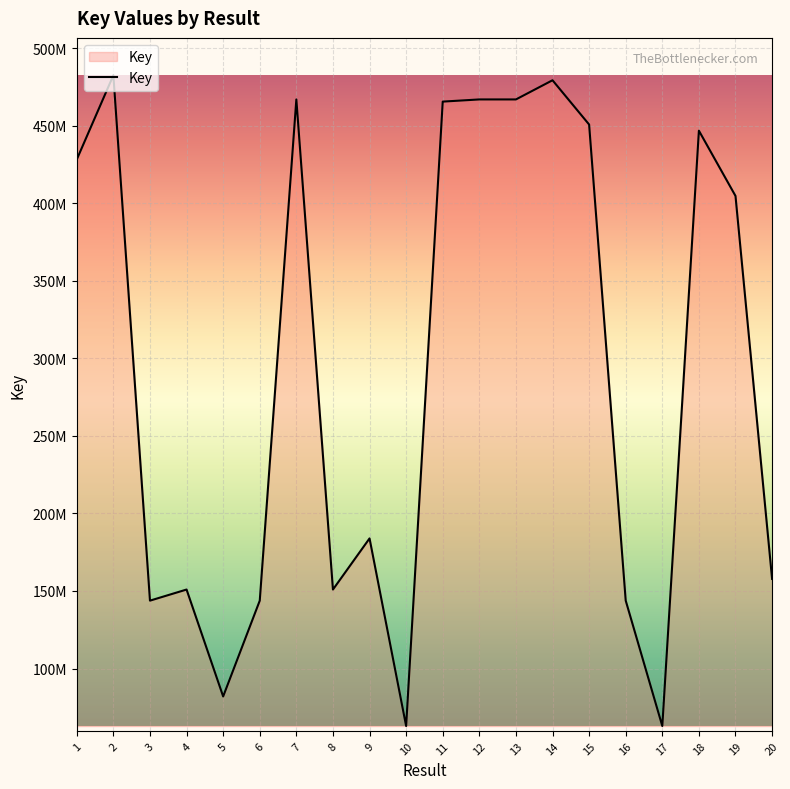

Is it true that the value at 5 is 129961382?

False